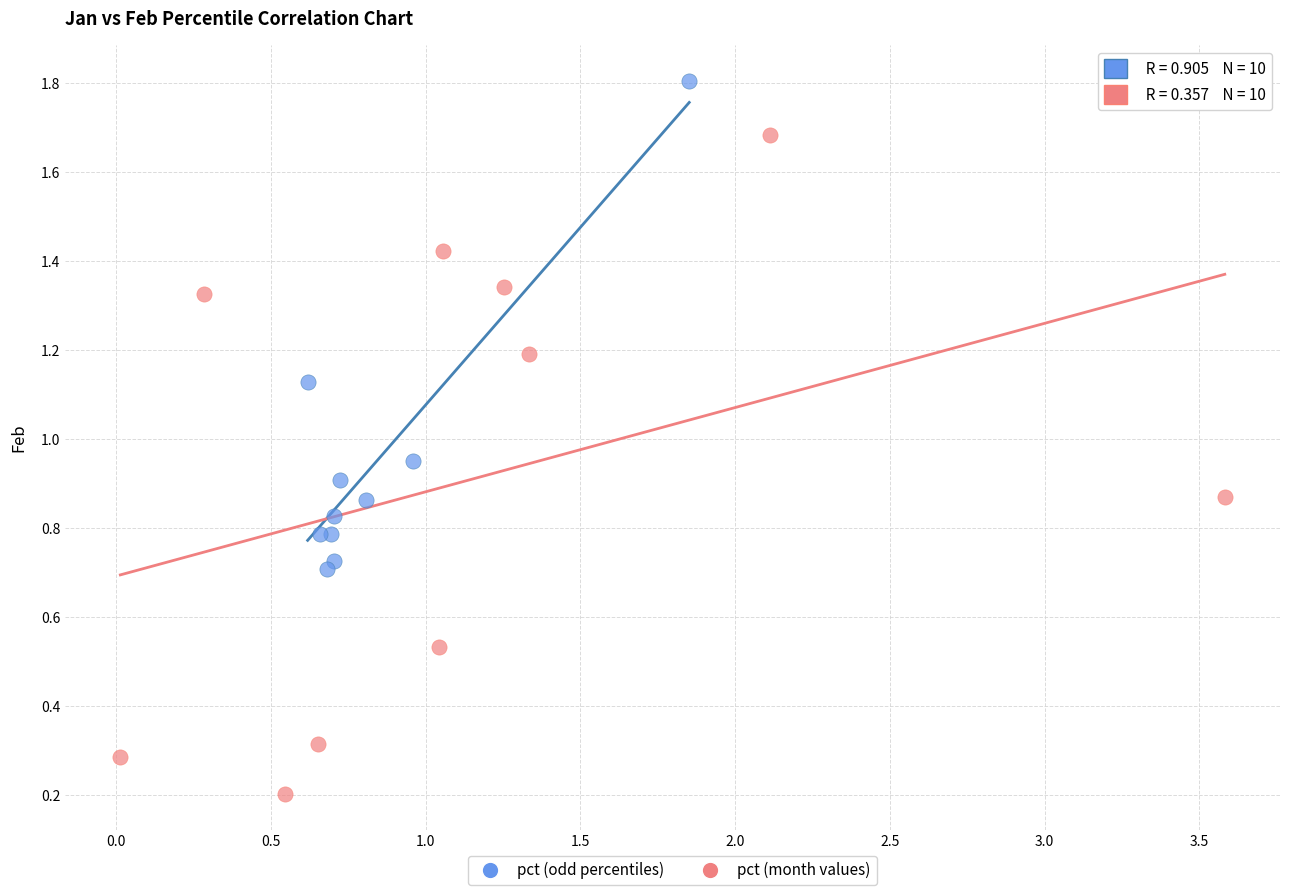

Which series reaches the minimum Y coordinate?

pct (month values)